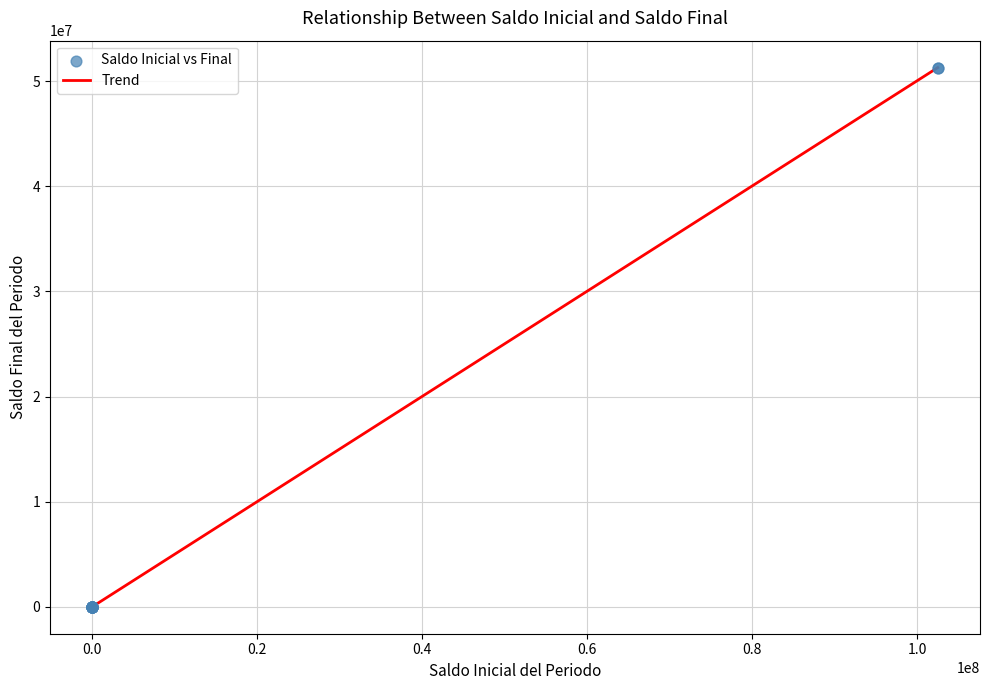

What is the maximum value shown in the chart?

51287786.0